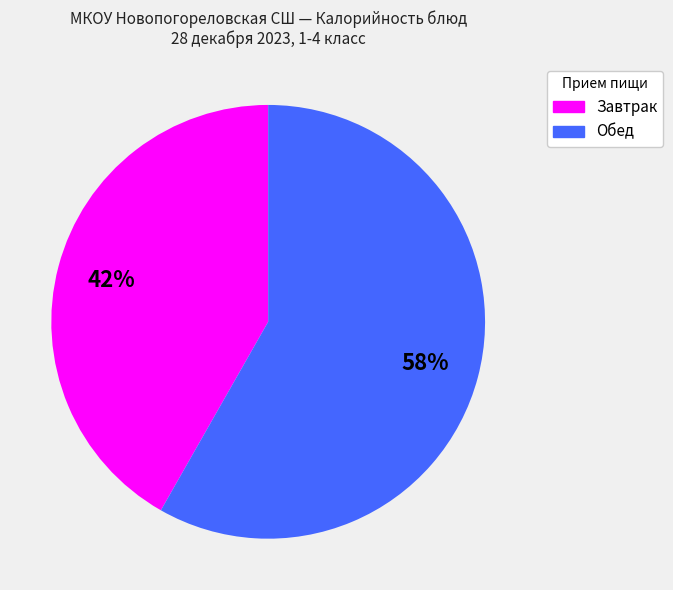

Count the number of slices in the pie.

2